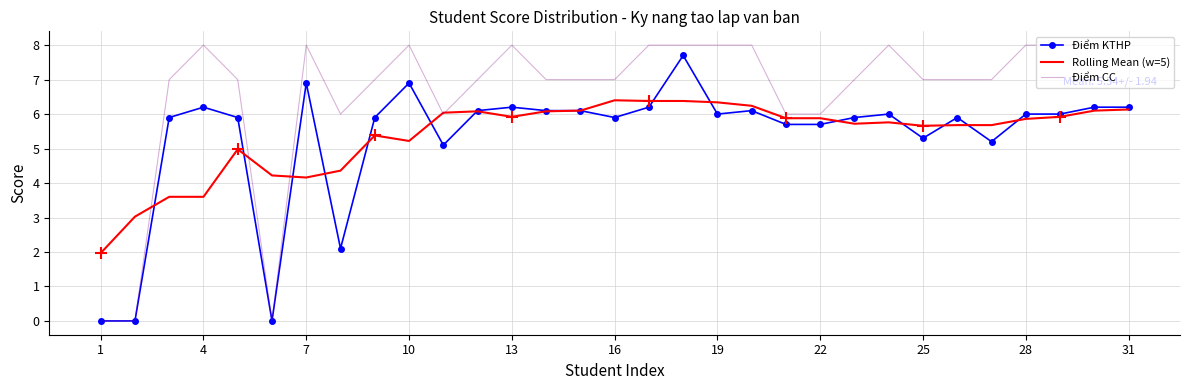

Which series has the largest total across all categories?

Điểm CC